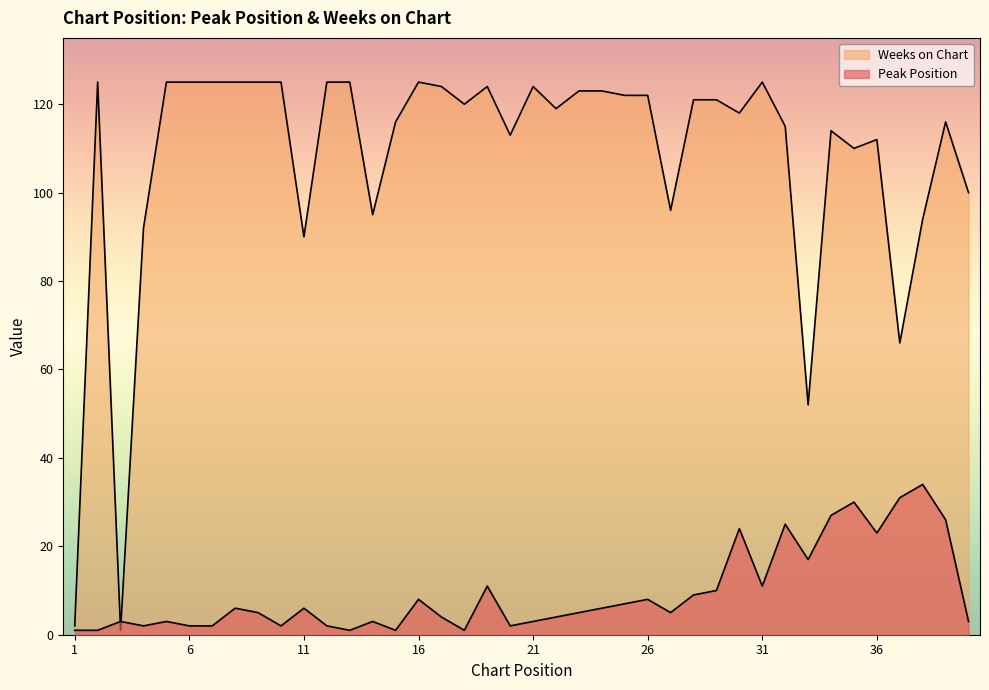

What is the value of the Weeks on Chart point at the 34th from the left?

114